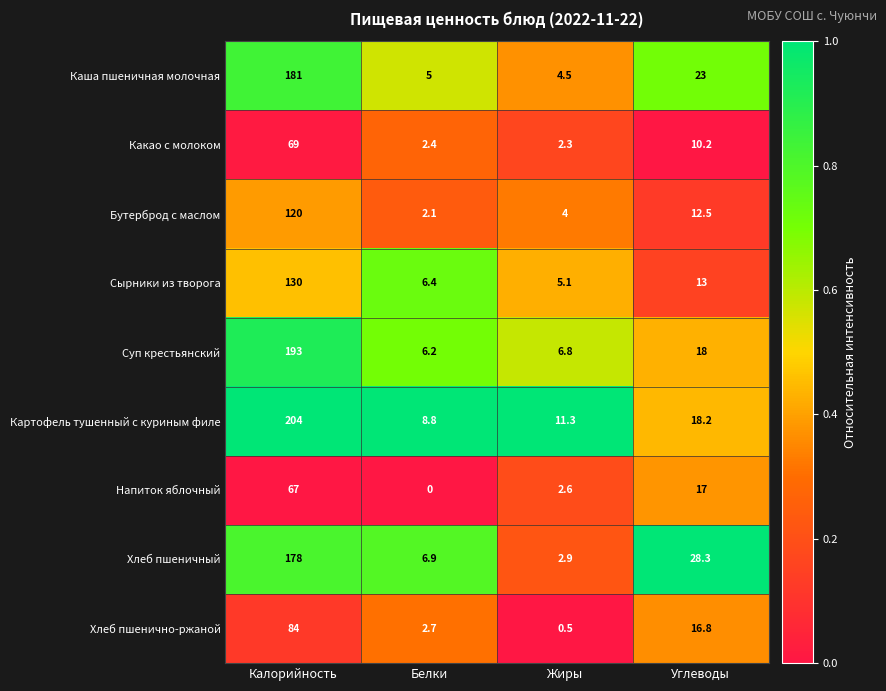

At how many categories does at least one series exceed 0?

4